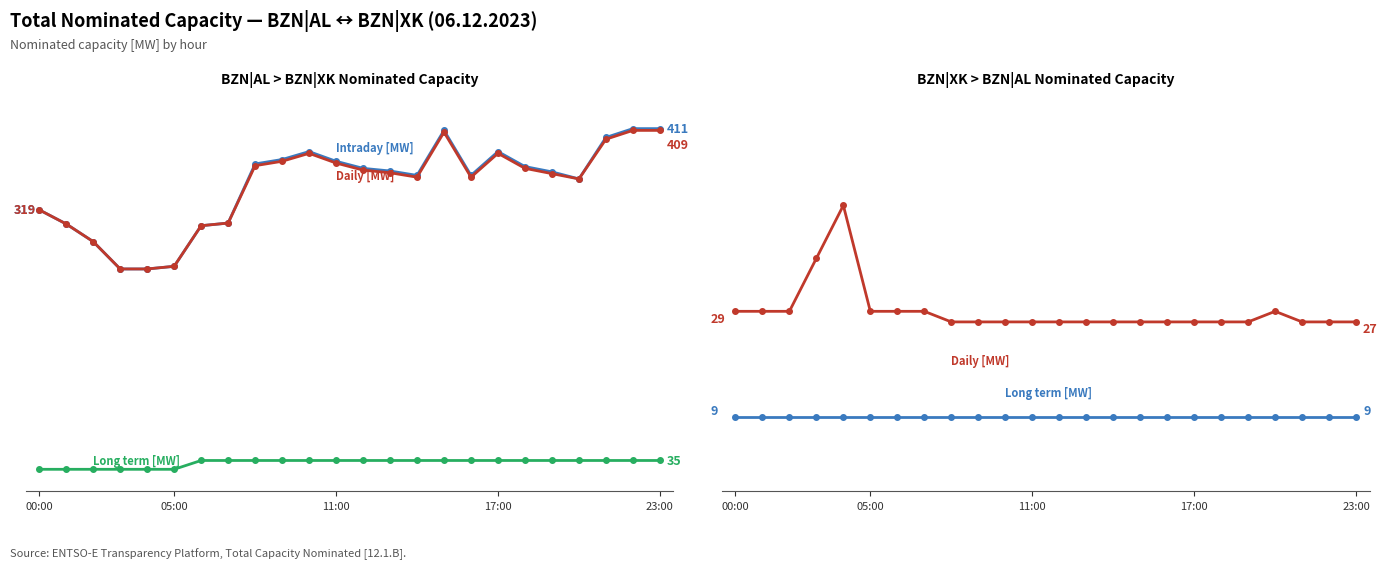

The AL>XK Intraday [MW] series shows 622 at 21. True or false?

False